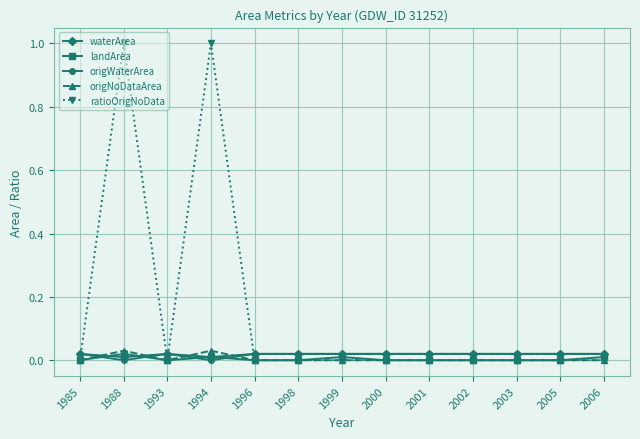

Which series has the largest range (max minus min)?

ratioOrigNoData